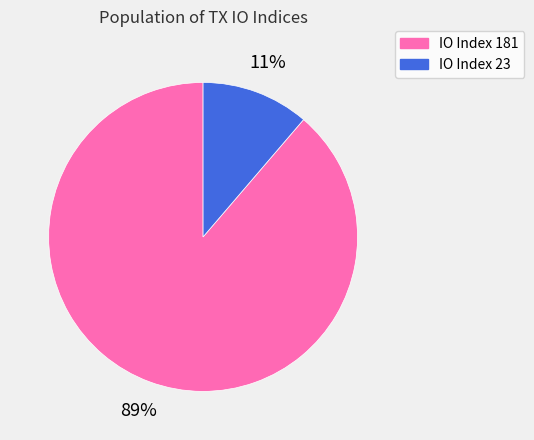

To the nearest percent, what is the average slice percentage?

50%